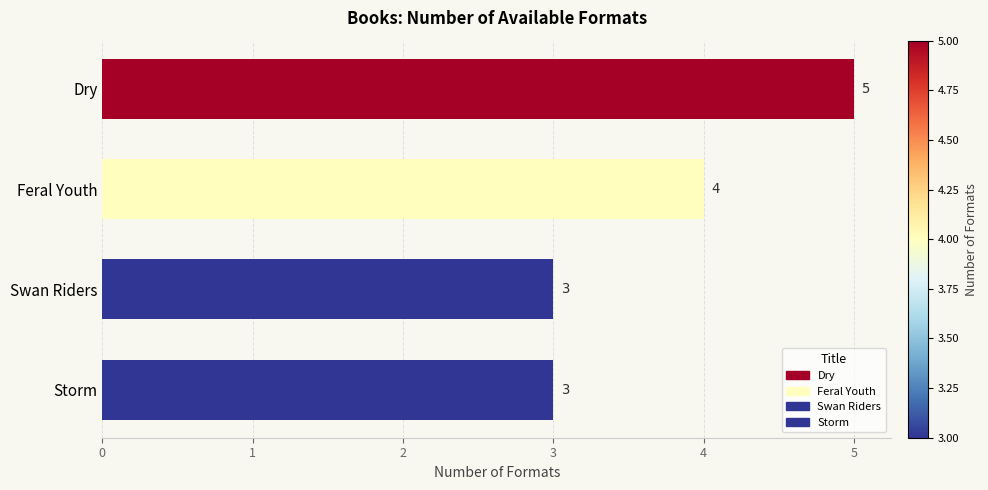

What is the difference between the maximum and minimum values?

2